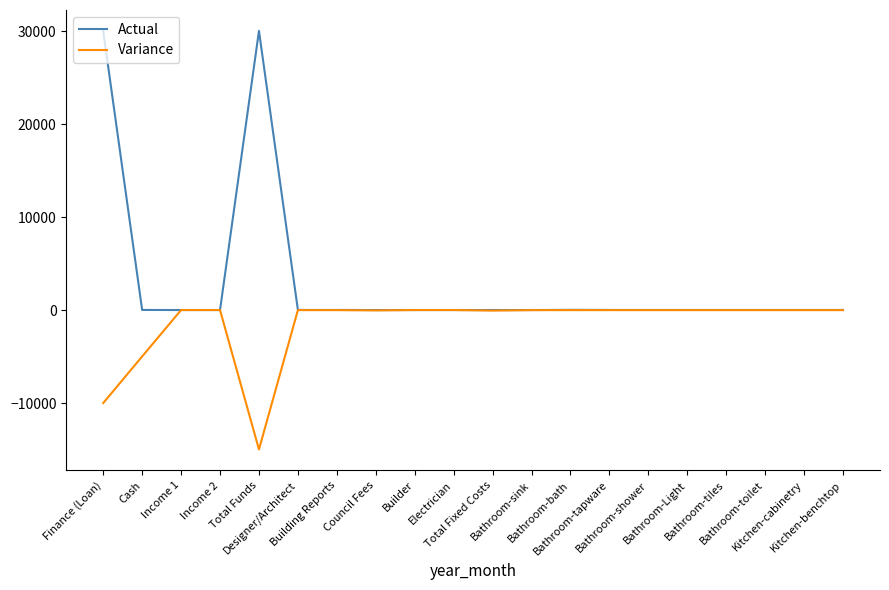

List the series in order of their overall mean, highest first.

Actual, Variance